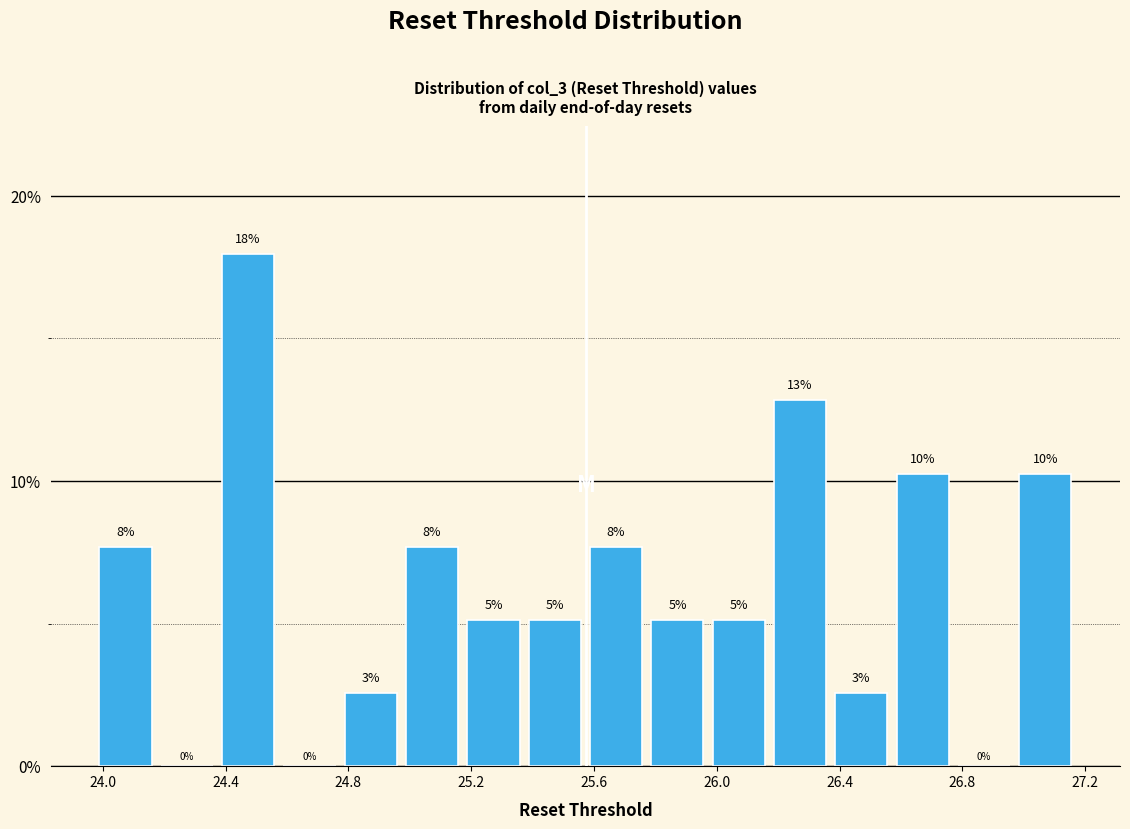

Around what value on the x-axis is the tallest bar? Give the approximate position of its centre, as read against the axis.

24.45